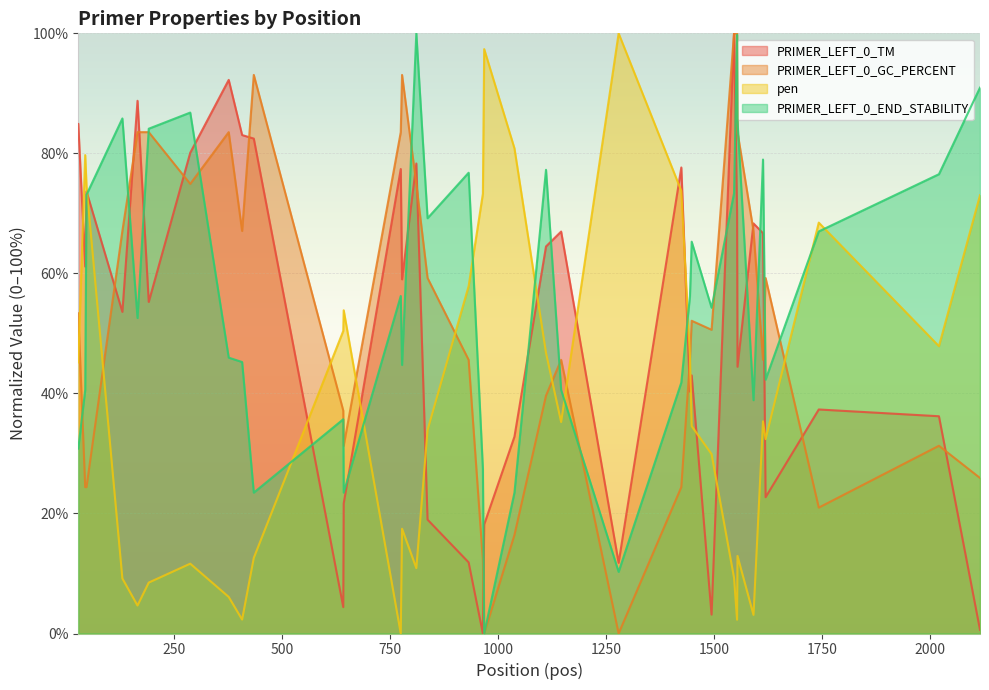

Which series ends up on top after the final intersection of PRIMER_LEFT_0_END_STABILITY and pen?

PRIMER_LEFT_0_END_STABILITY